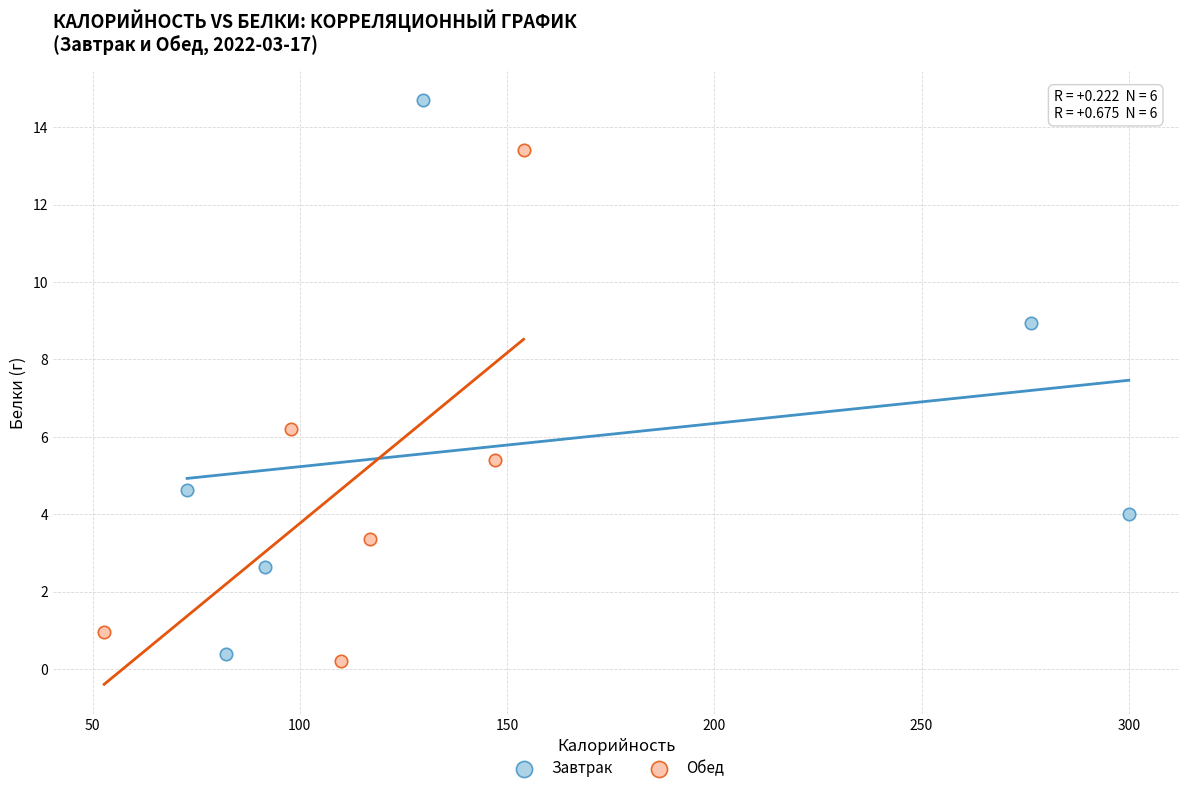

Which series reaches the maximum Y coordinate?

Завтрак